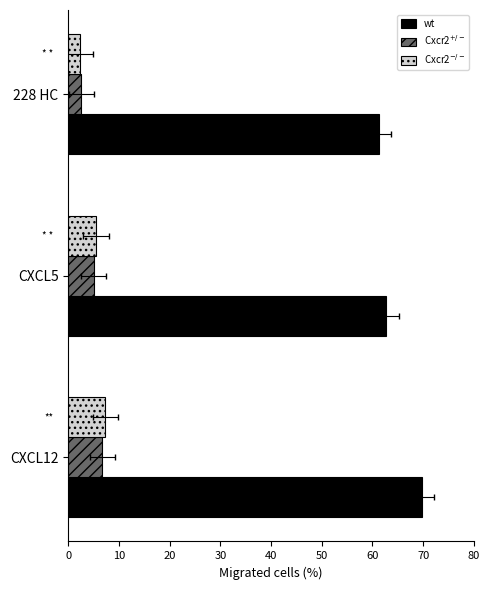

The Cxcr2$^{-/-}$ series shows 3.0 at CXCL5. True or false?

False